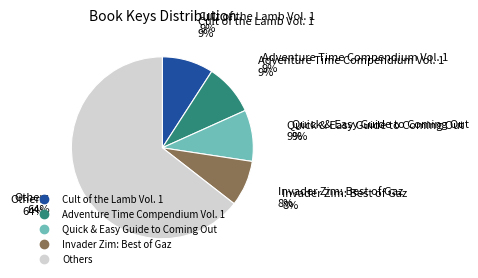

To the nearest percent, what is the average slice percentage?

20%